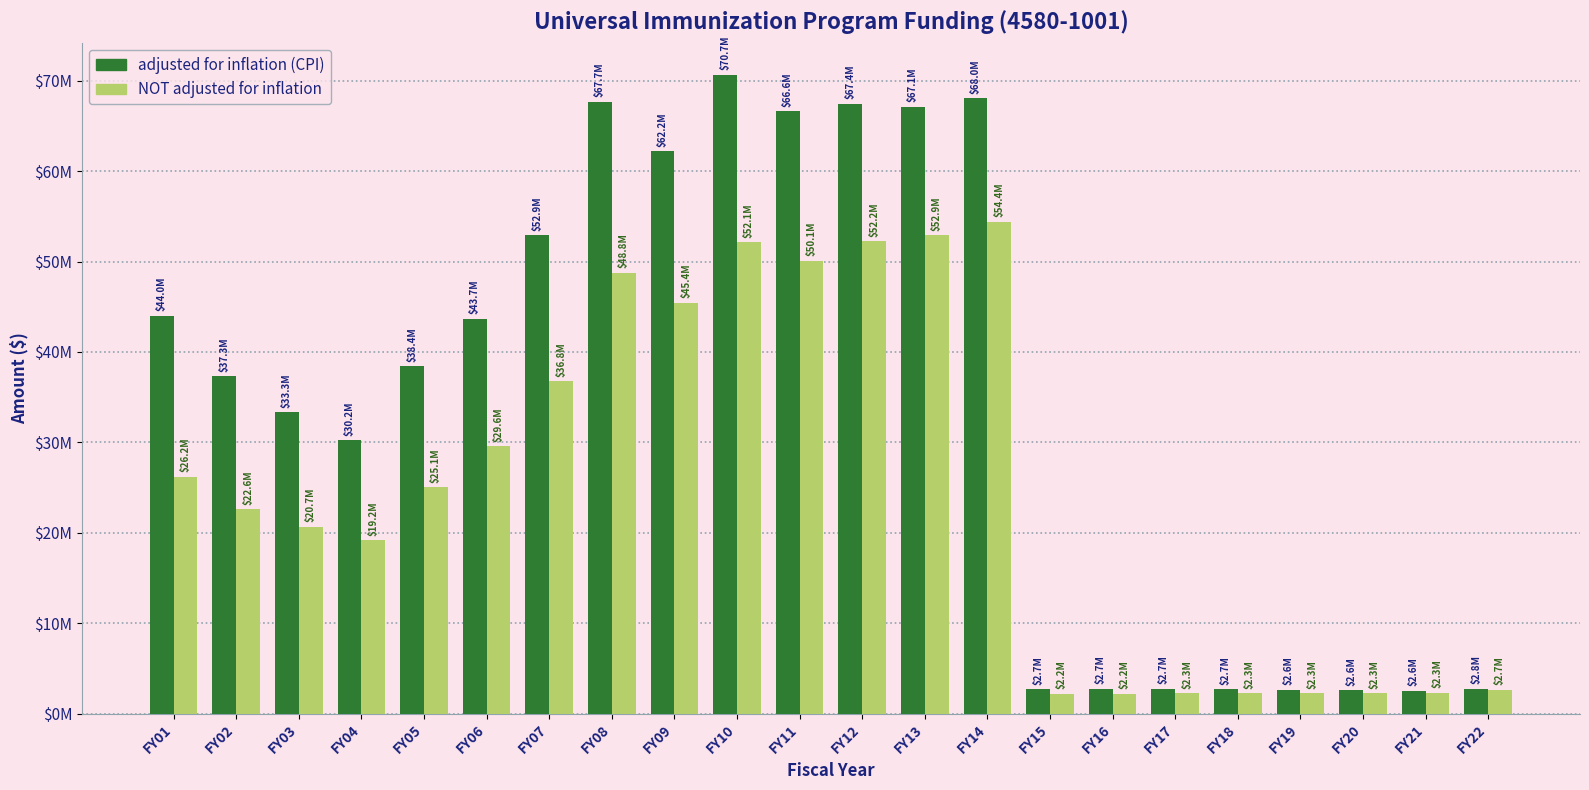

What are all the series names shown in the legend?

adjusted for inflation (CPI), NOT adjusted for inflation